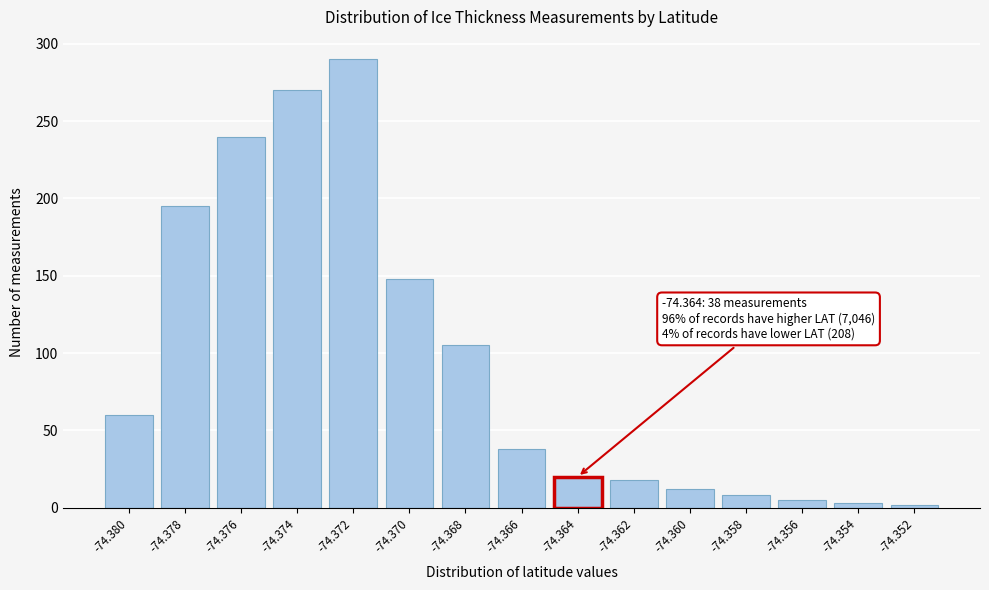

Is it true that the value at -74.378 is 195?

True